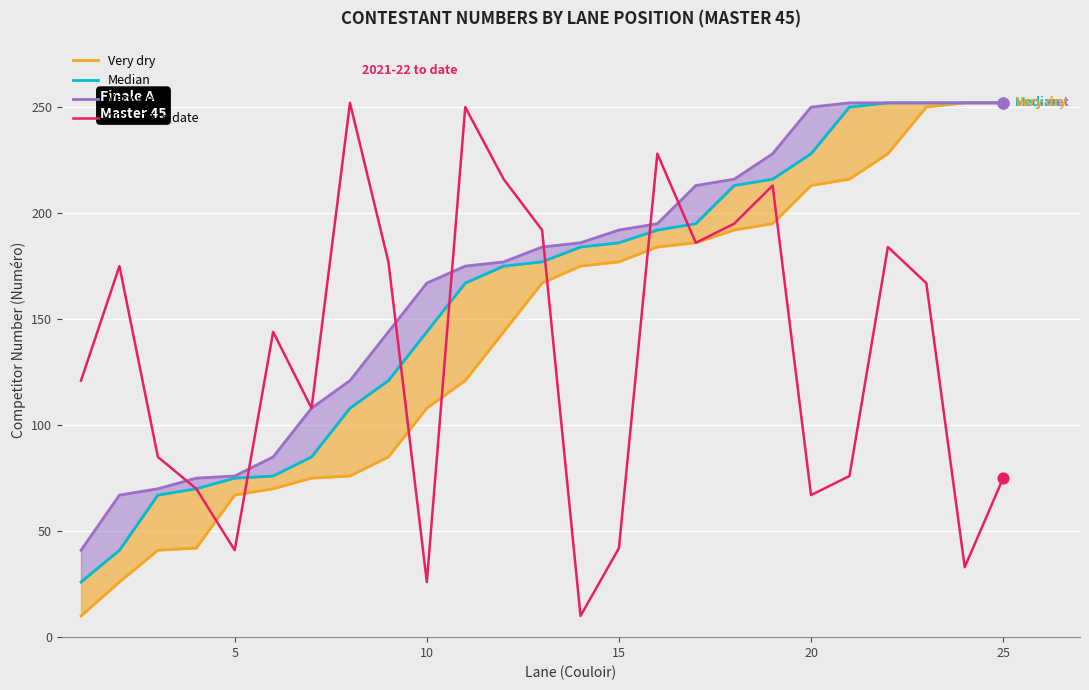

Is the value of Very dry at 10 greater than the value of Very wet at 19?

No